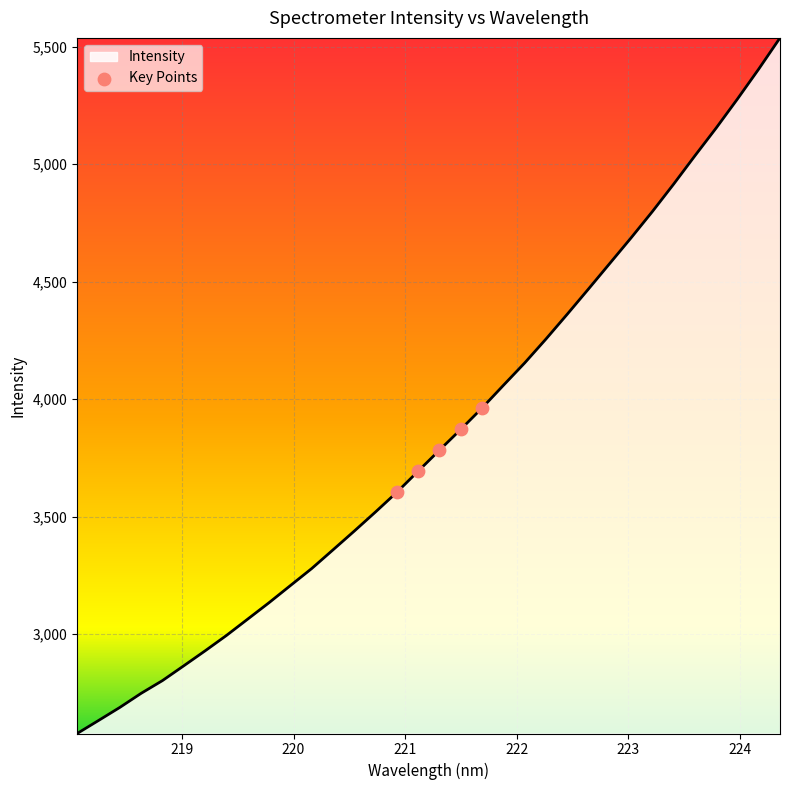

What is the greatest value displayed?

5537.6